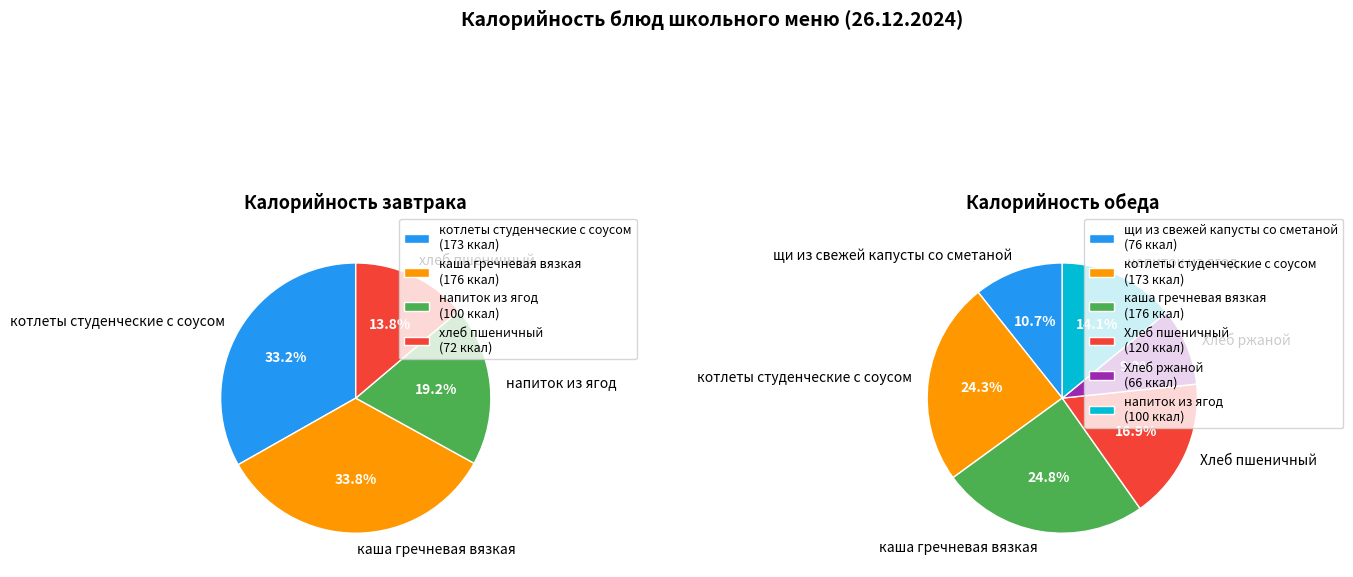

Is it true that каша гречневая вязкая (Обед) is 4% of the pie?

False